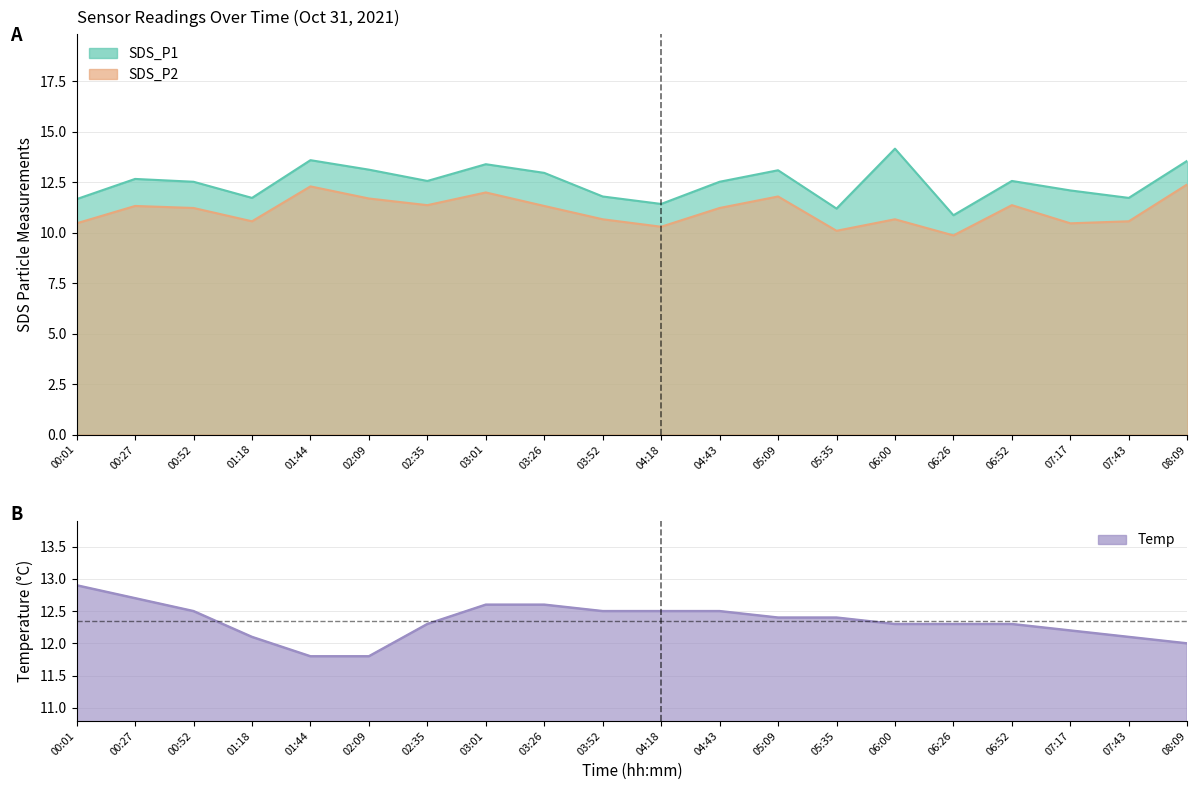

How many interior local peaks does the SDS_P2 series have?

6